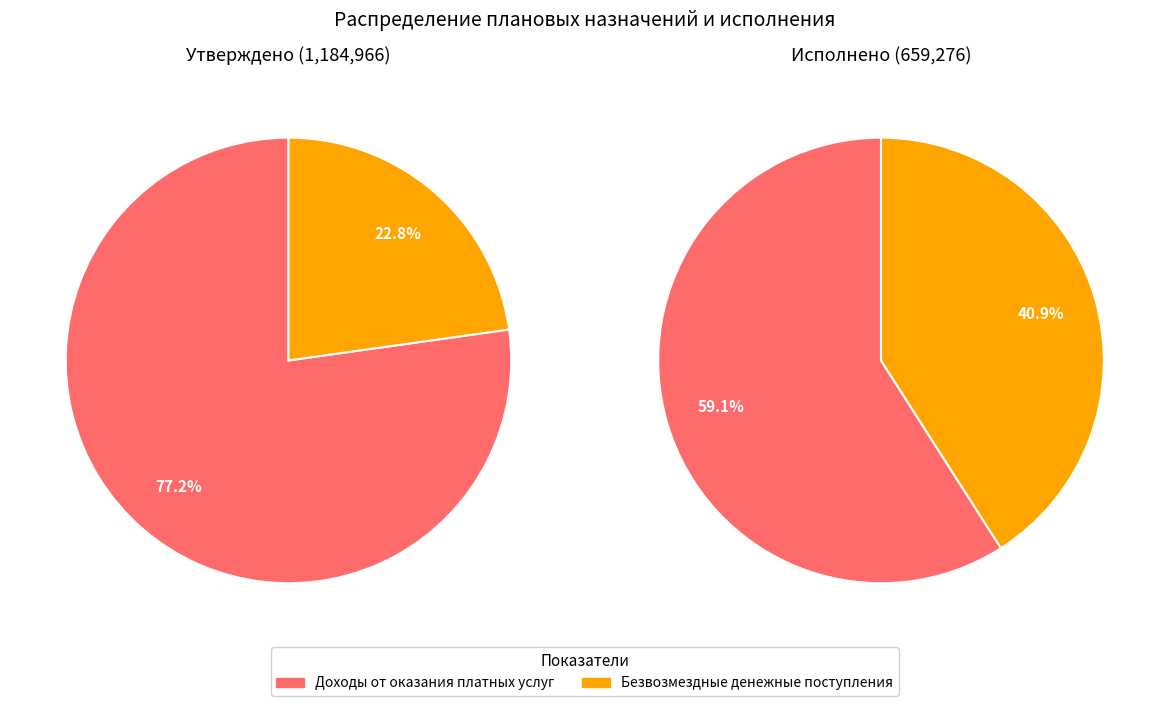

Which slice is the largest?

Доходы от оказания платных услуг